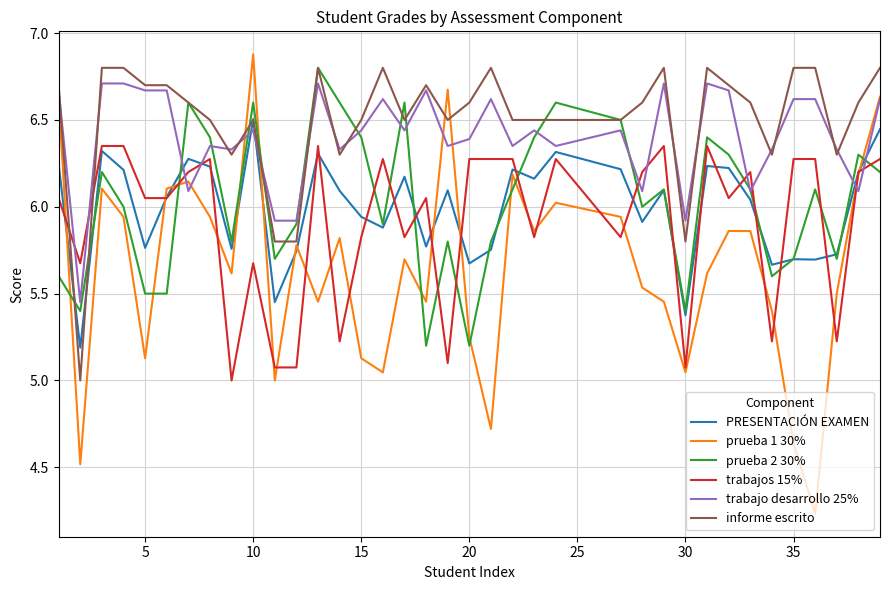

True or false: trabajo desarrollo 25% and PRESENTACIÓN EXAMEN intersect in this chart.

True